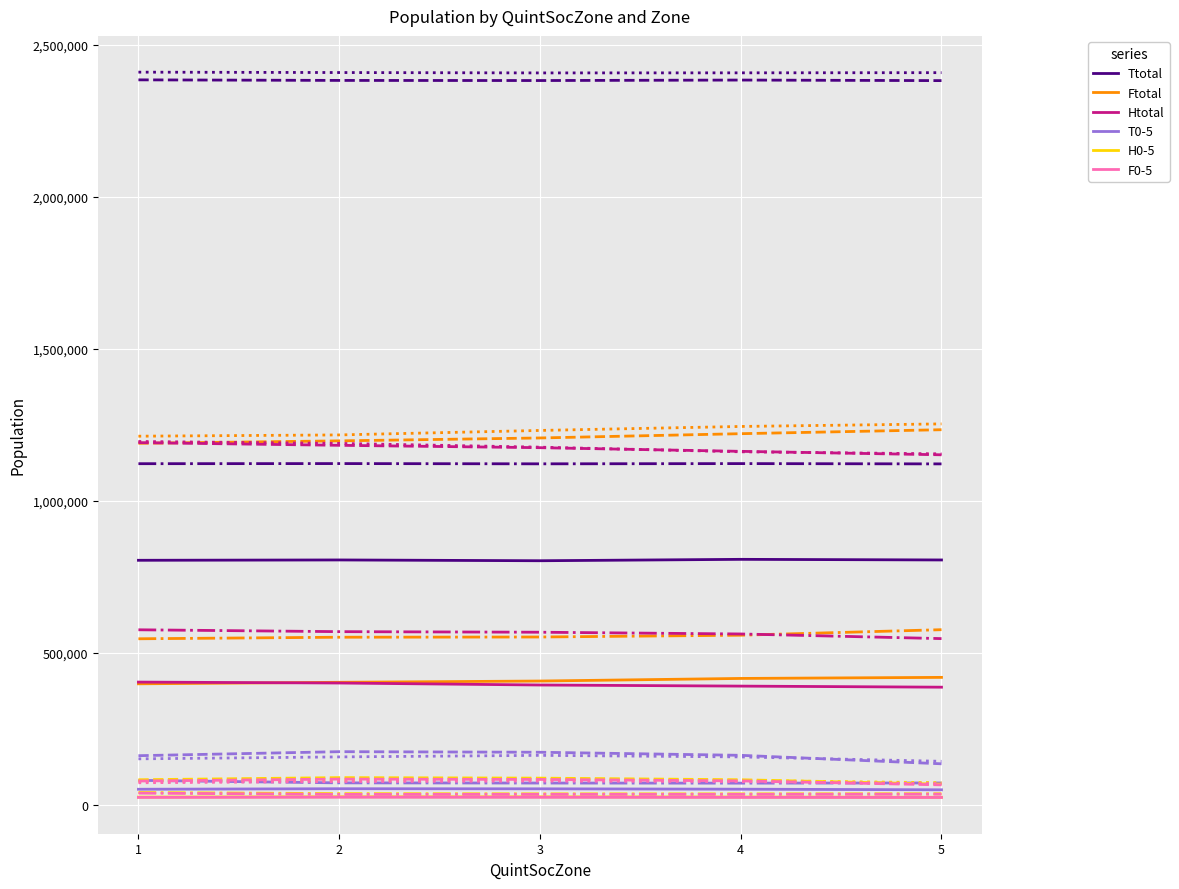

How many lines are shown in the chart?

24